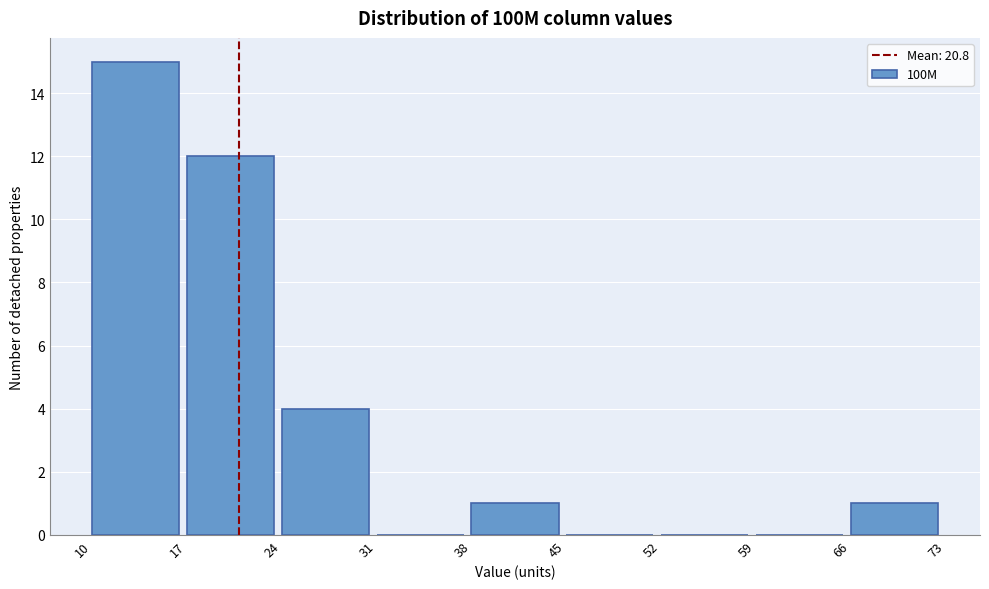

Over which range of the x-axis is the bar tallest?

10 to 17